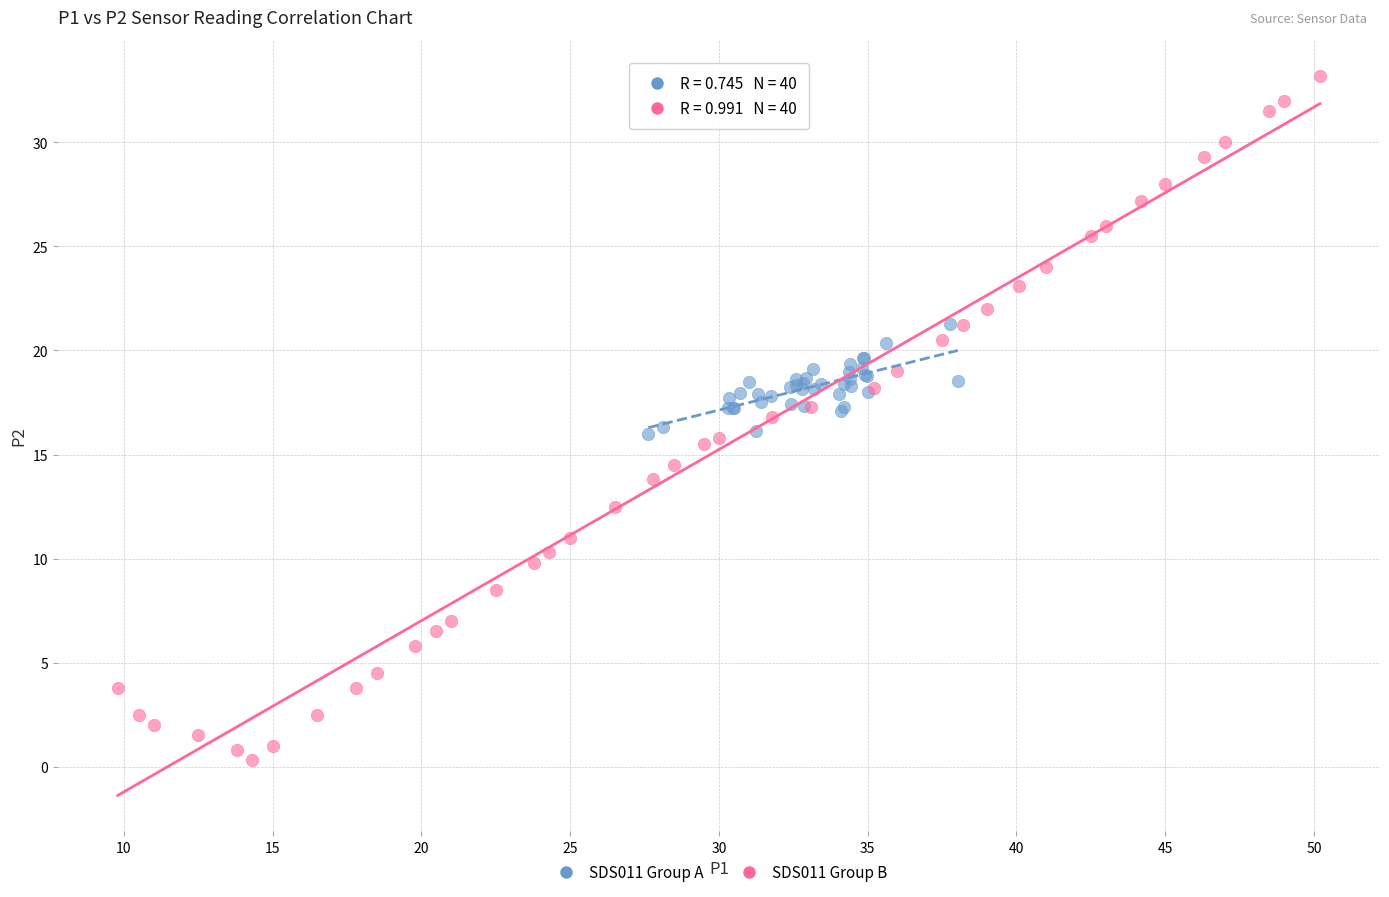

Which series reaches the maximum Y coordinate?

SDS011 Group B